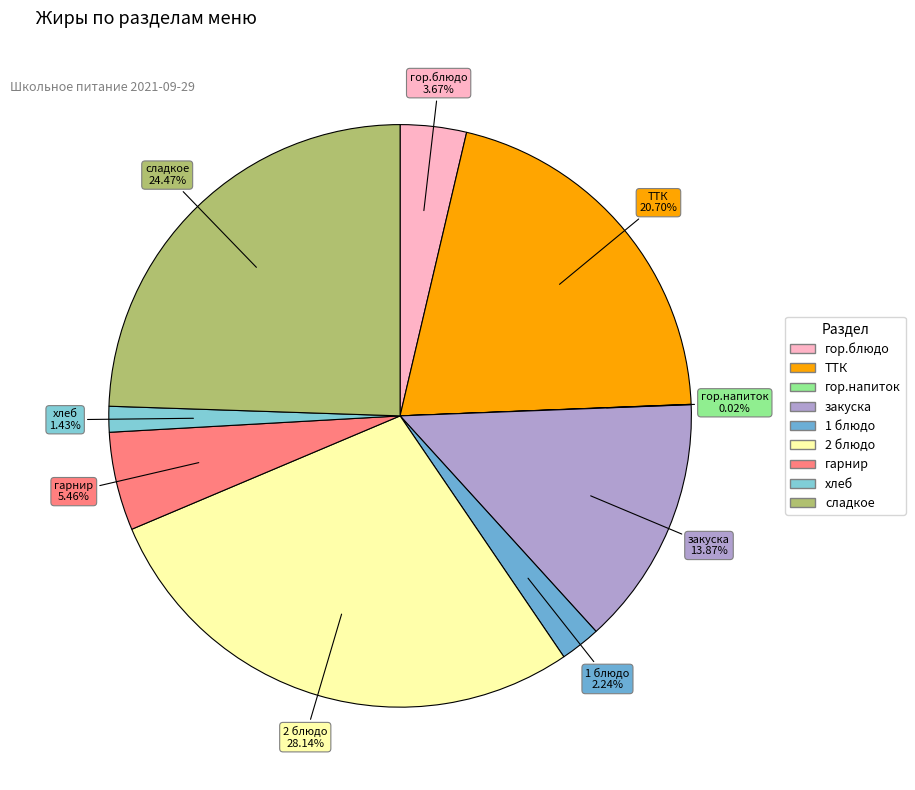

Between закуска and 2 блюдо, which is larger?

2 блюдо